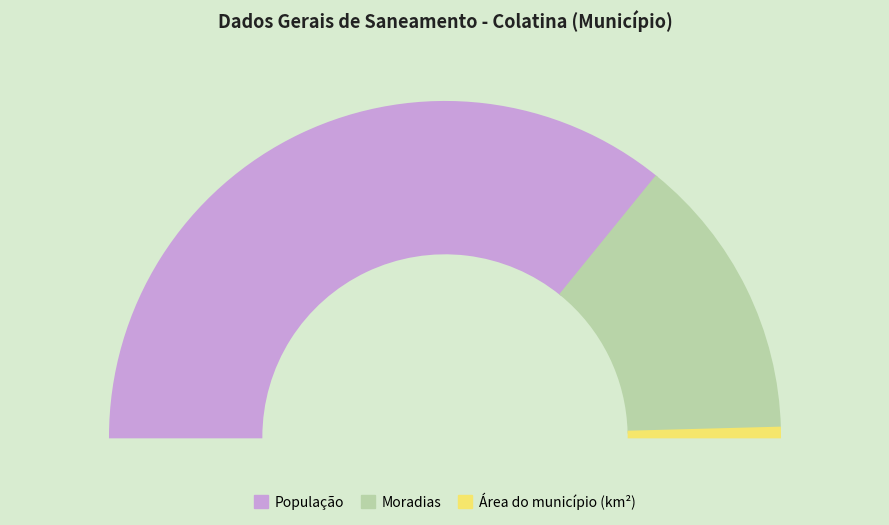

Which slice is the smallest?

Área do município (km²)